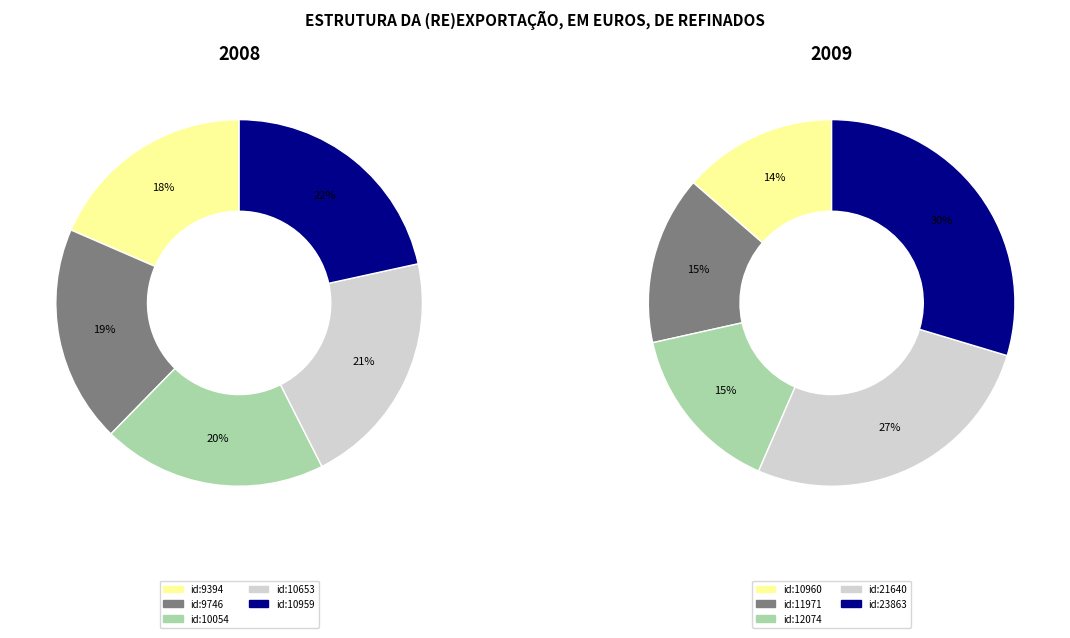

To the nearest percent, what percentage of the pie is 3?

21%